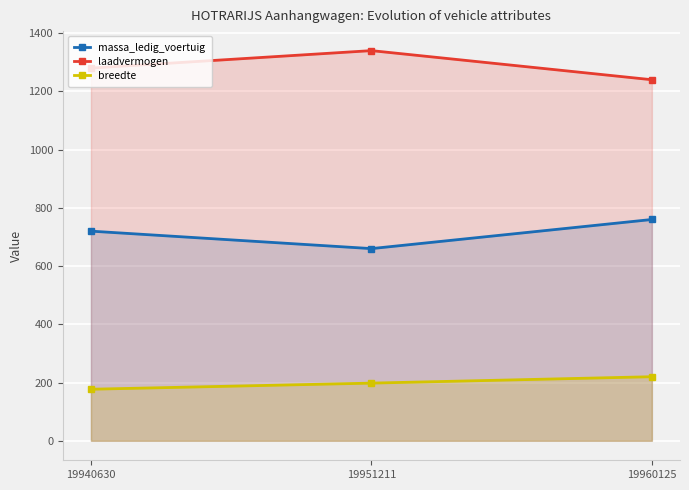

At which label is breedte closest to 198?

19951211